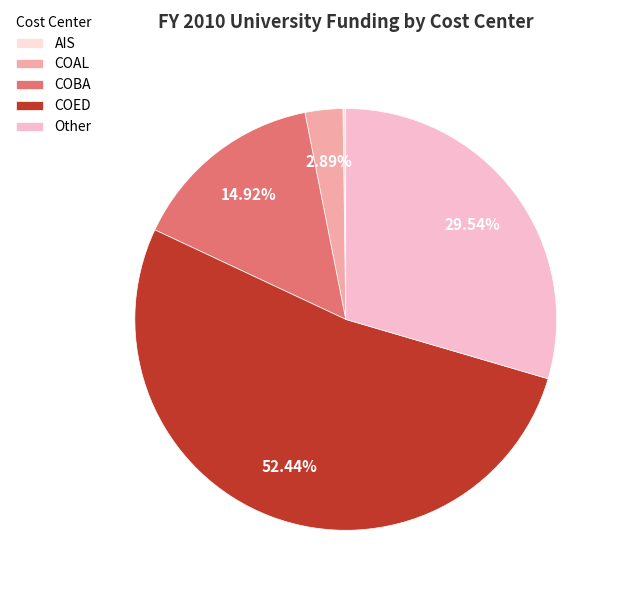

What is the change in value from COAL to Other?

+1654386.7